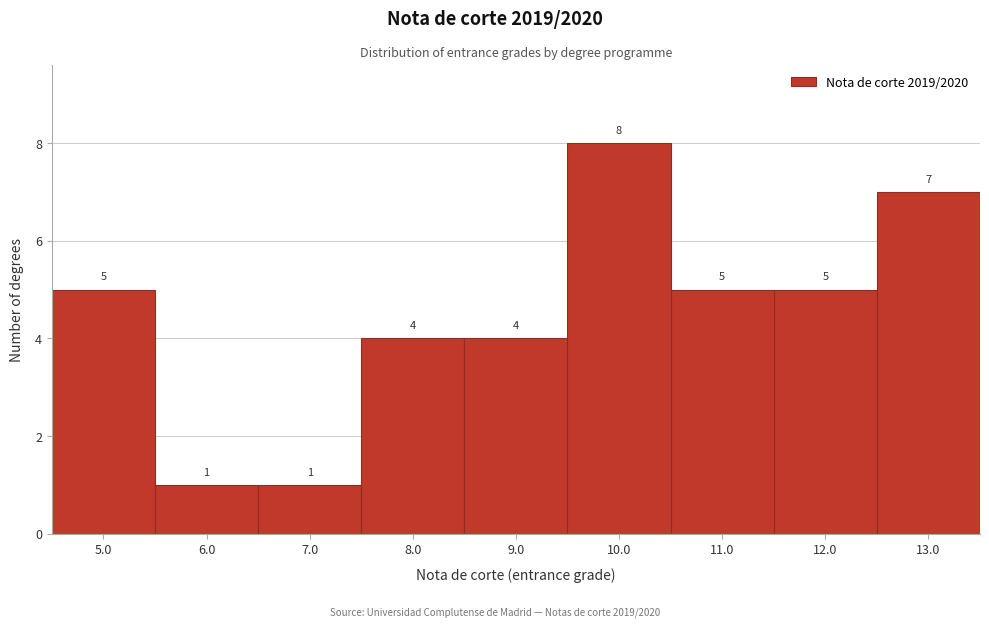

Over which range of the x-axis is the bar tallest?

9.5 to 10.5